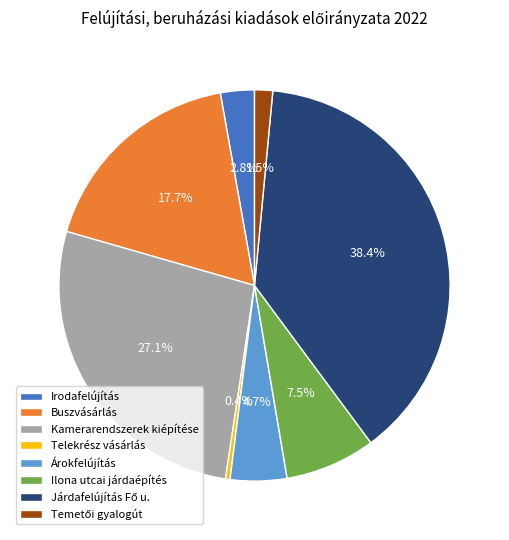

Does Árokfelújítás represent more than half of the total?

No